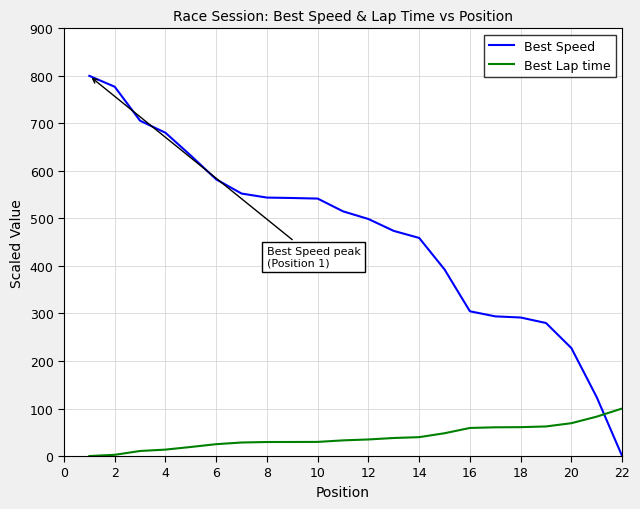

Which series has the largest range (max minus min)?

Best Speed